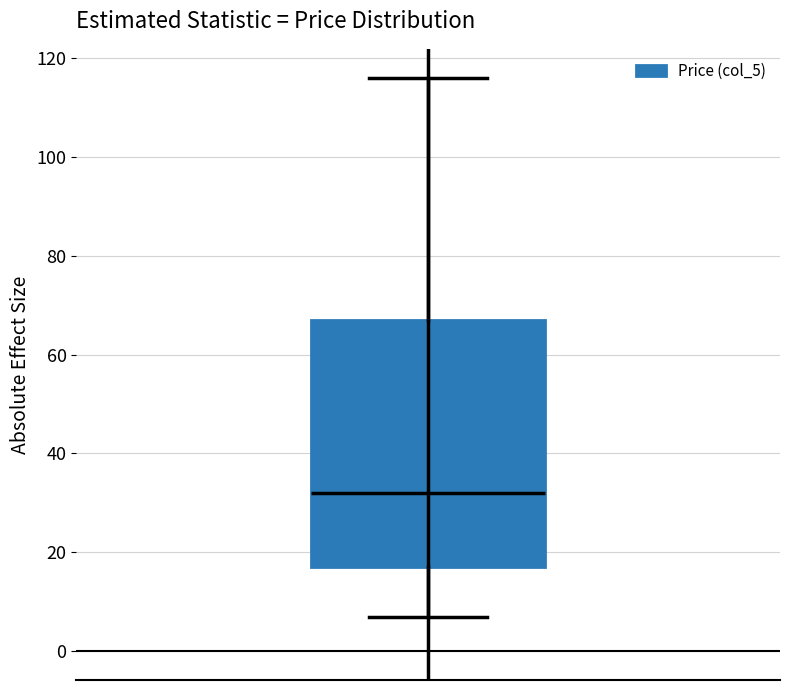

Transcribe this box plot: give where the median line is, the range the box spans, and where the two whiskers end, as read against the y-axis. The values are not printed on the chart, so give them approximately, as read against the axis.

median 32, box 18 to 68, whiskers 8 to 116